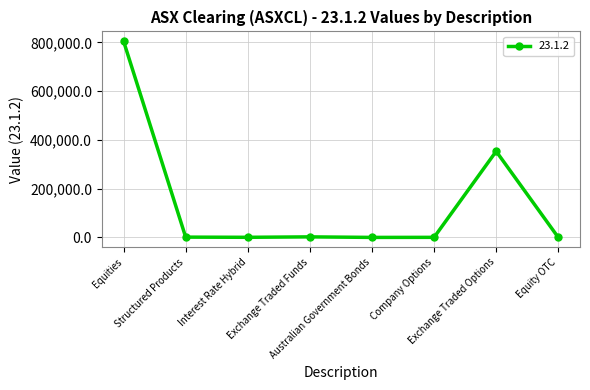

True or false: there are more than 0 points higher than both neighbors.

True